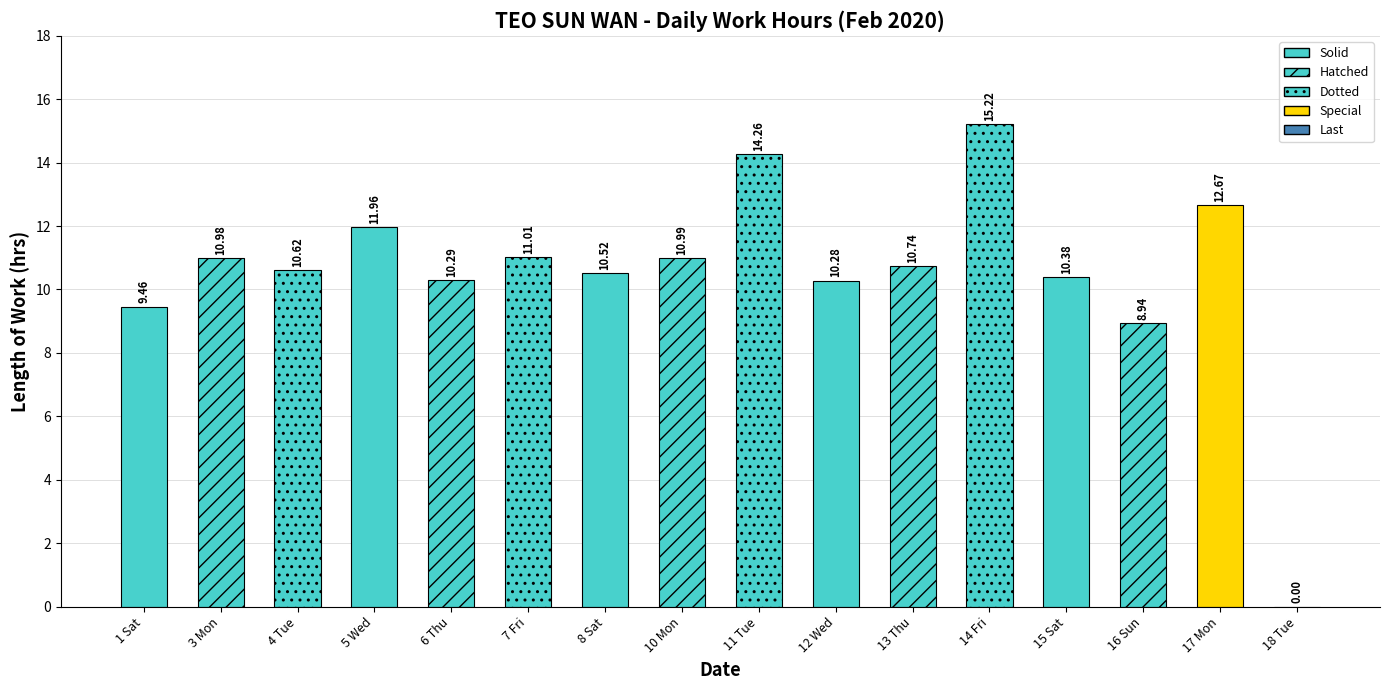

List the labels in order of value, smallest first.

18 Tue, 16 Sun, 1 Sat, 12 Wed, 6 Thu, 15 Sat, 8 Sat, 4 Tue, 13 Thu, 3 Mon, 10 Mon, 7 Fri, 5 Wed, 17 Mon, 11 Tue, 14 Fri